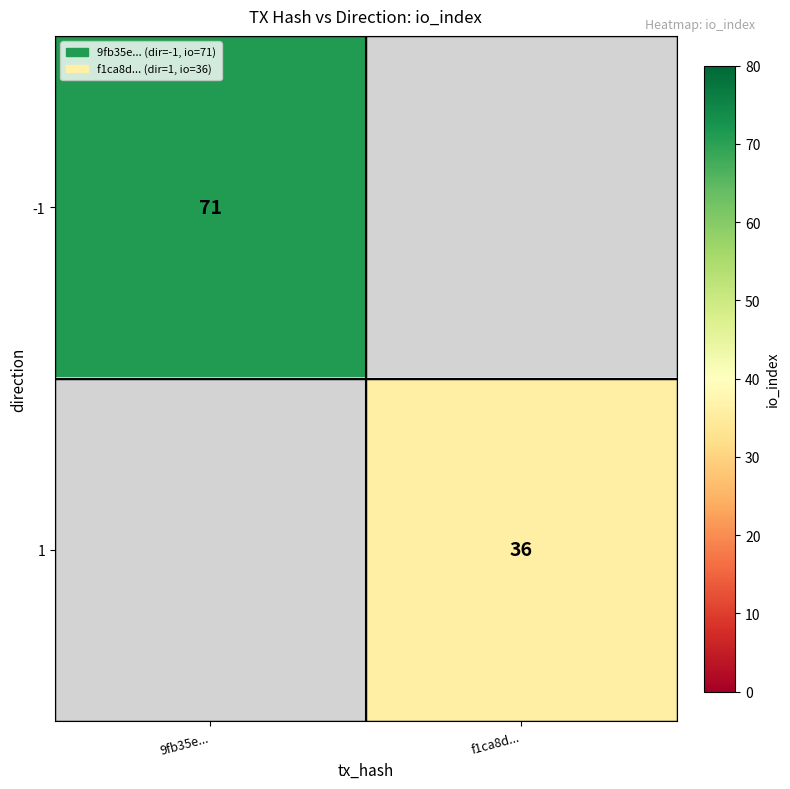

At which category does the chart reach its minimum across all series?

f1ca8d...